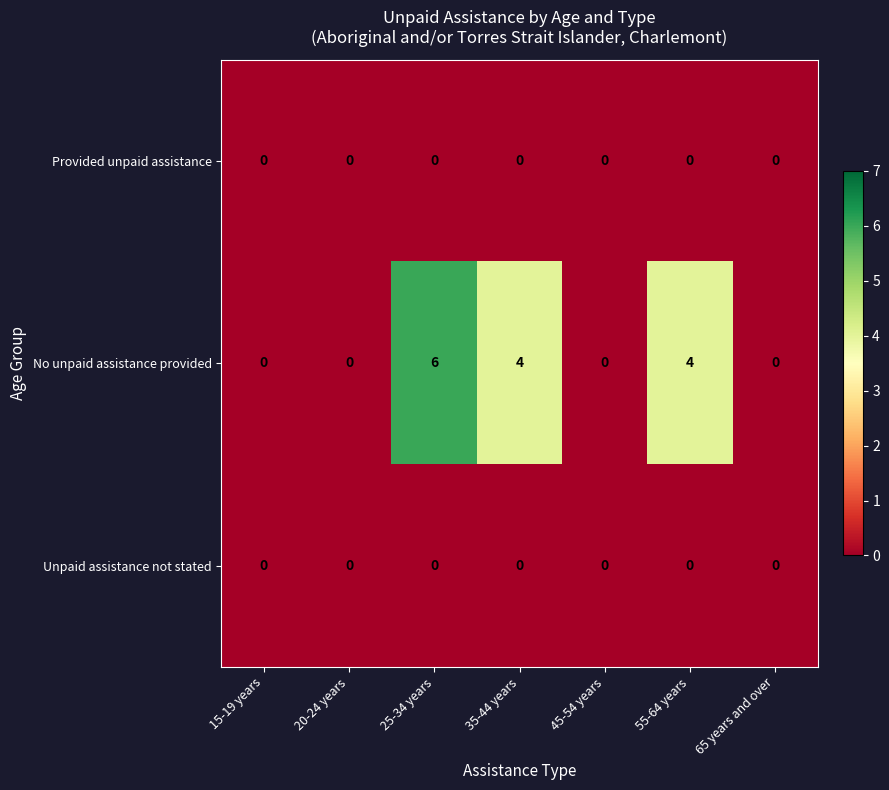

What is the difference between the maximum and minimum values in the No unpaid assistance provided series?

6